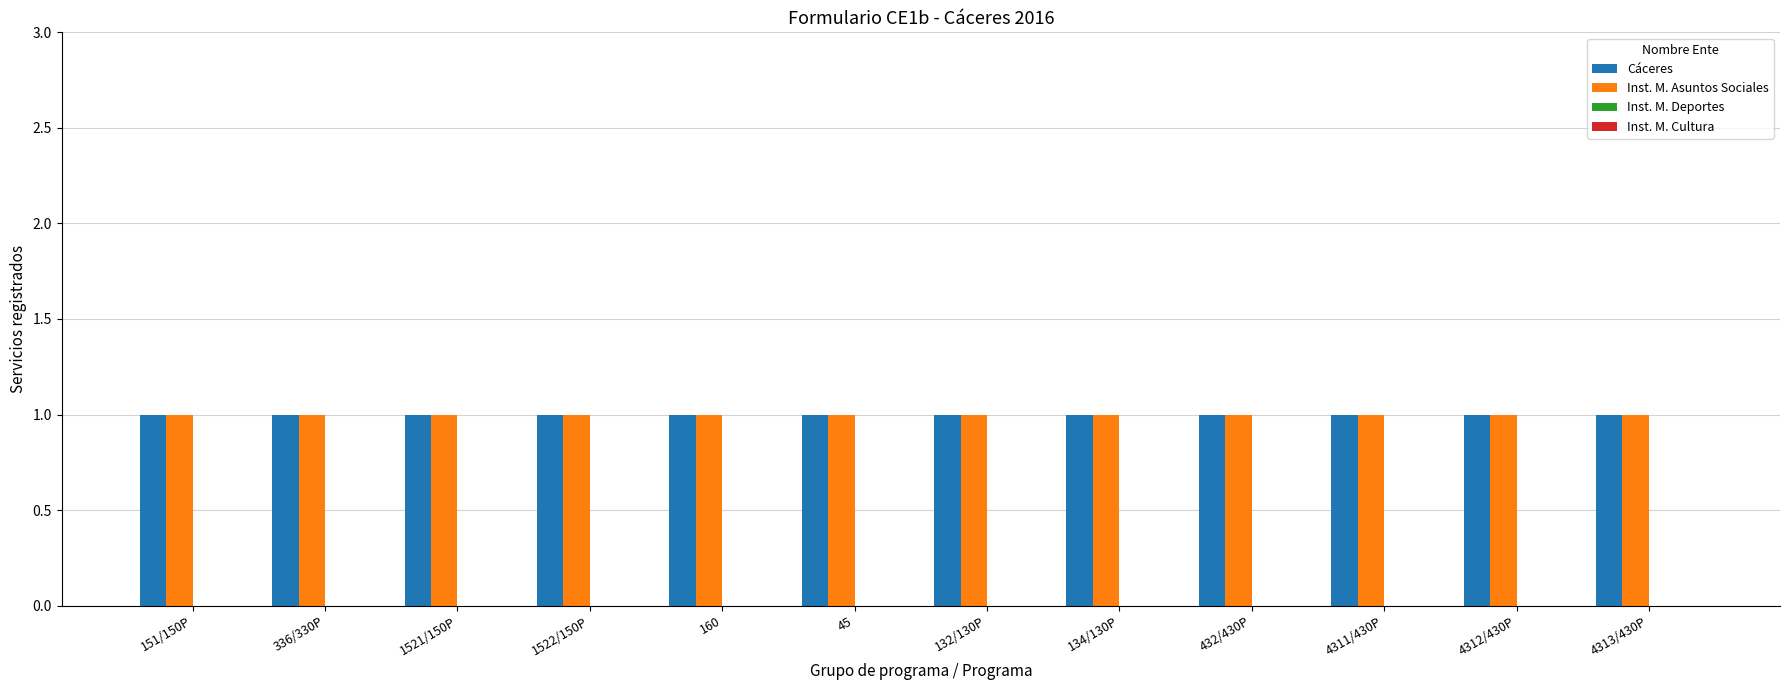

Is it true that Cáceres equals 2 at 45?

False